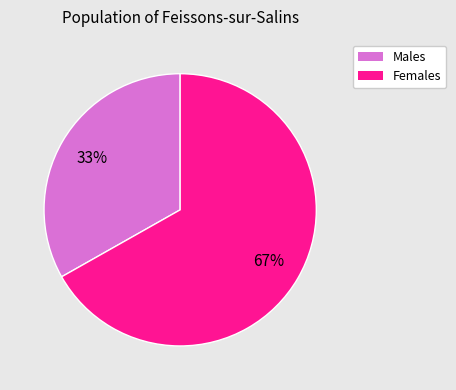

Is there a majority slice in this chart?

Yes